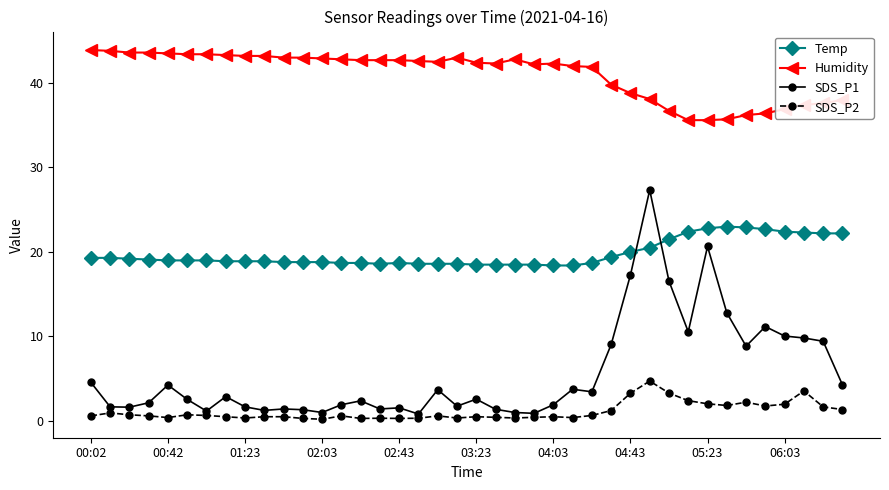

Which series has the widest spread of values?

SDS_P1